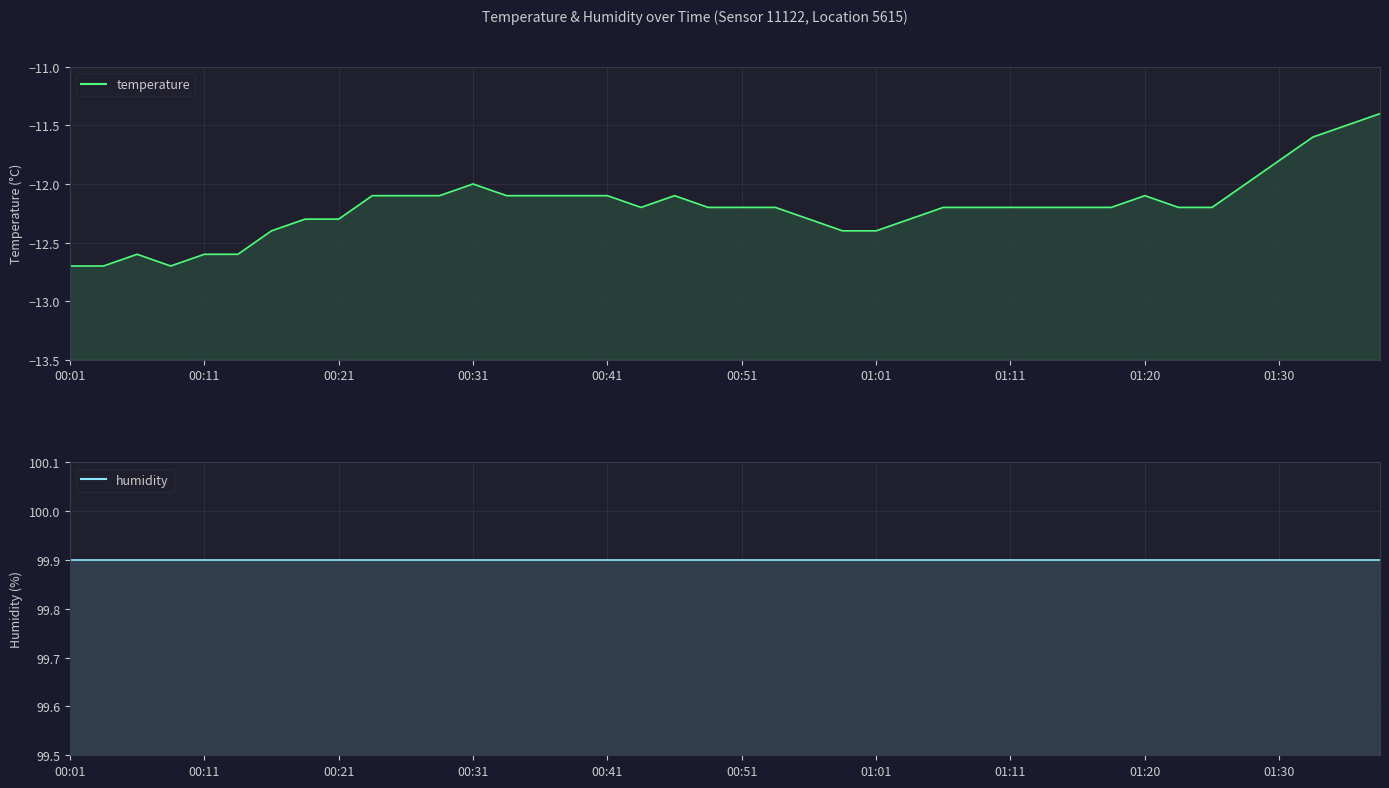

What position from the right is 00:11?

39